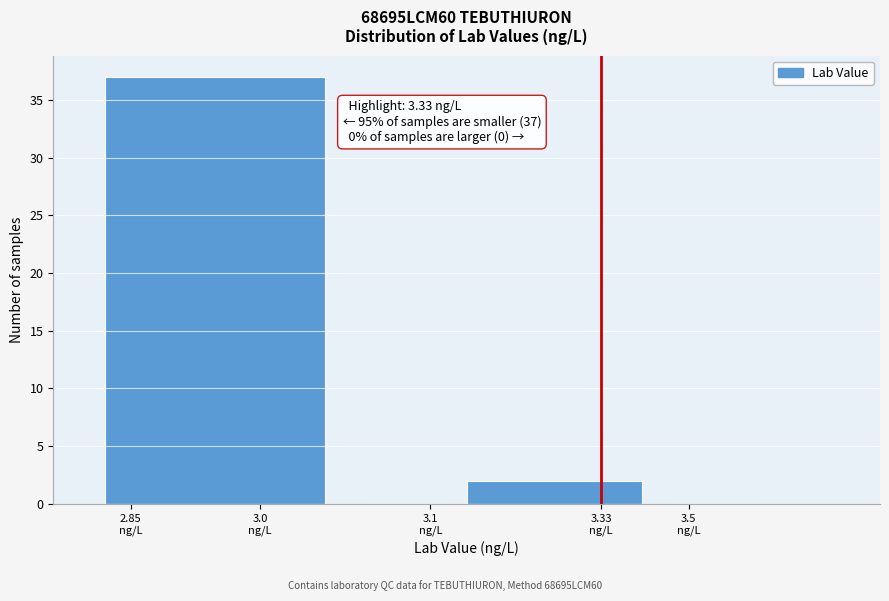

What is the maximum value shown in the chart?

37